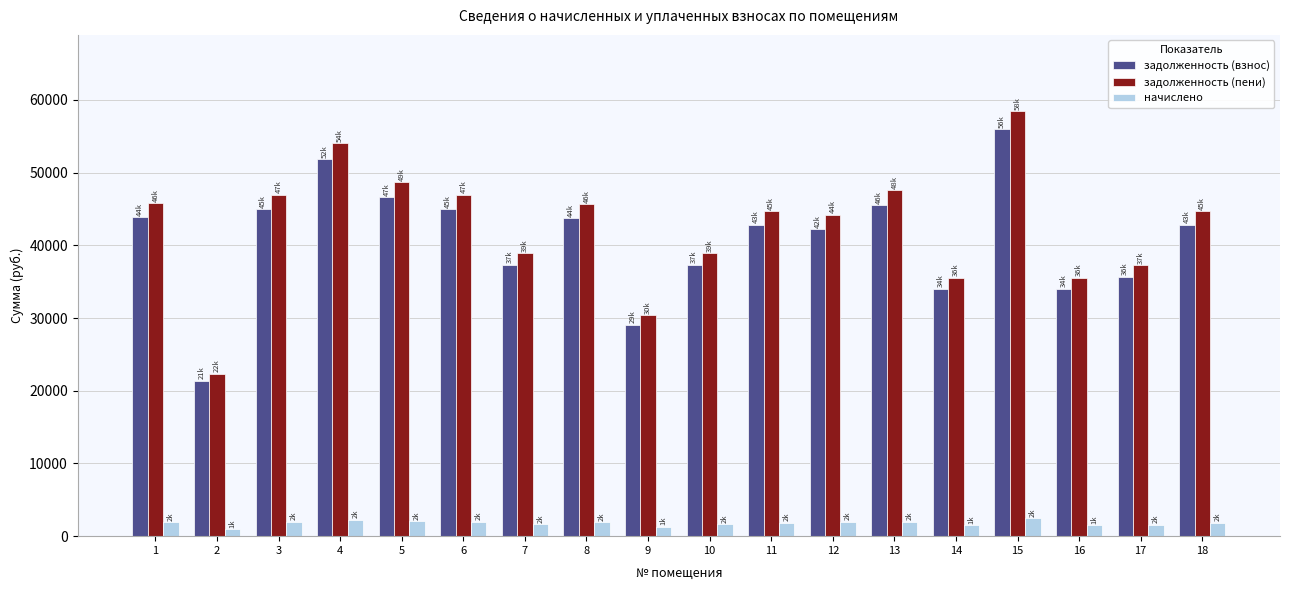

How many data points in задолженность (пени) are less than 44684?

8